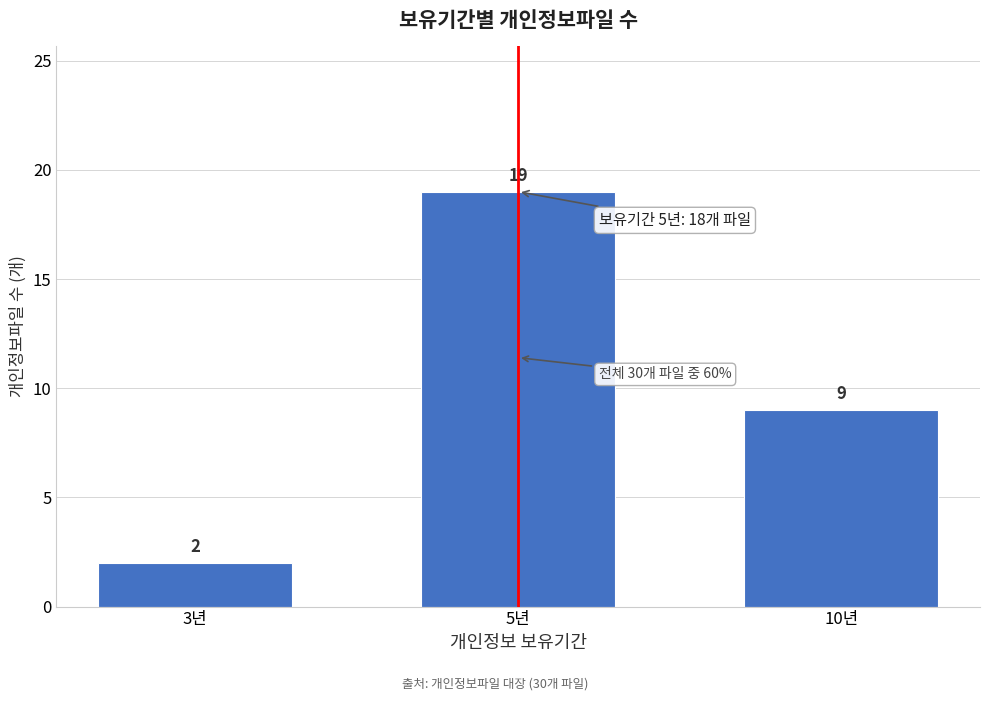

Reading right to left, extract all data points from this chart.

9	19	2